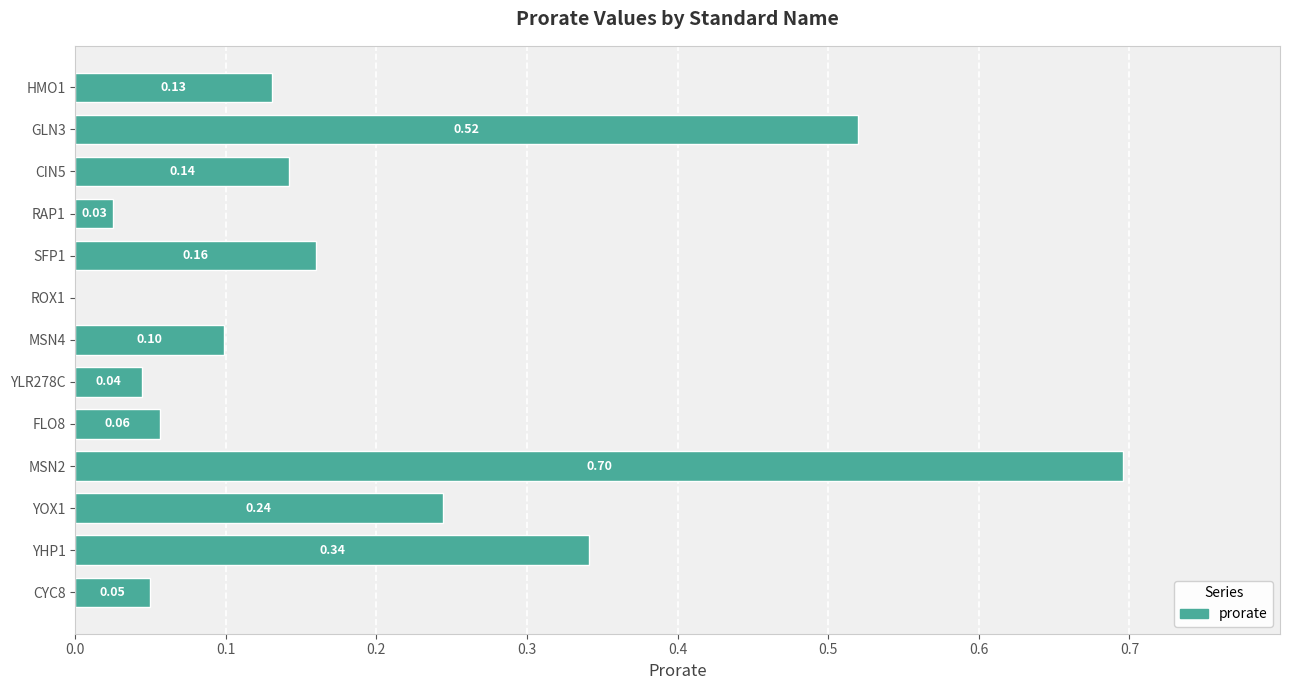

What is the sum of all values?

2.5